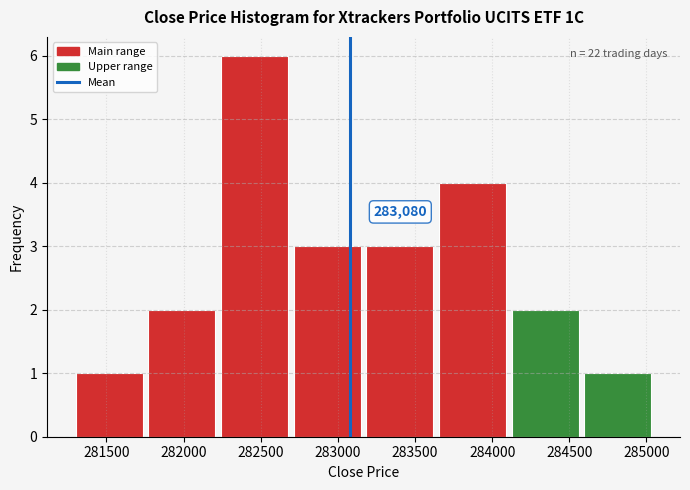

Over which range of the x-axis is the bar tallest?

282250 to 282700